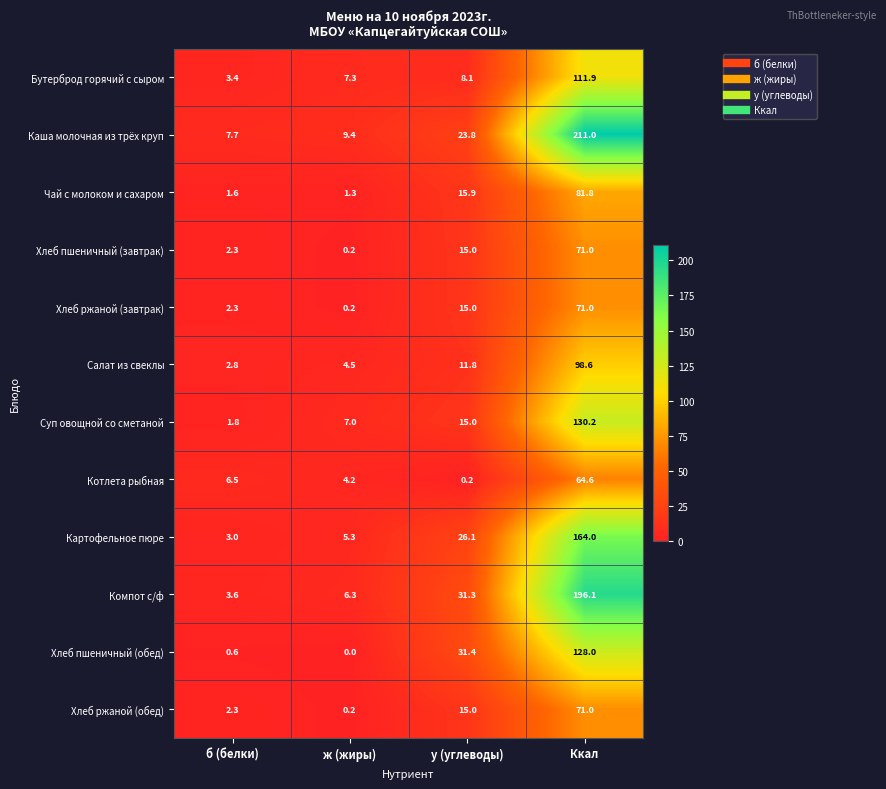

What is the difference between the highest and lowest values at у (углеводы)?

31.2